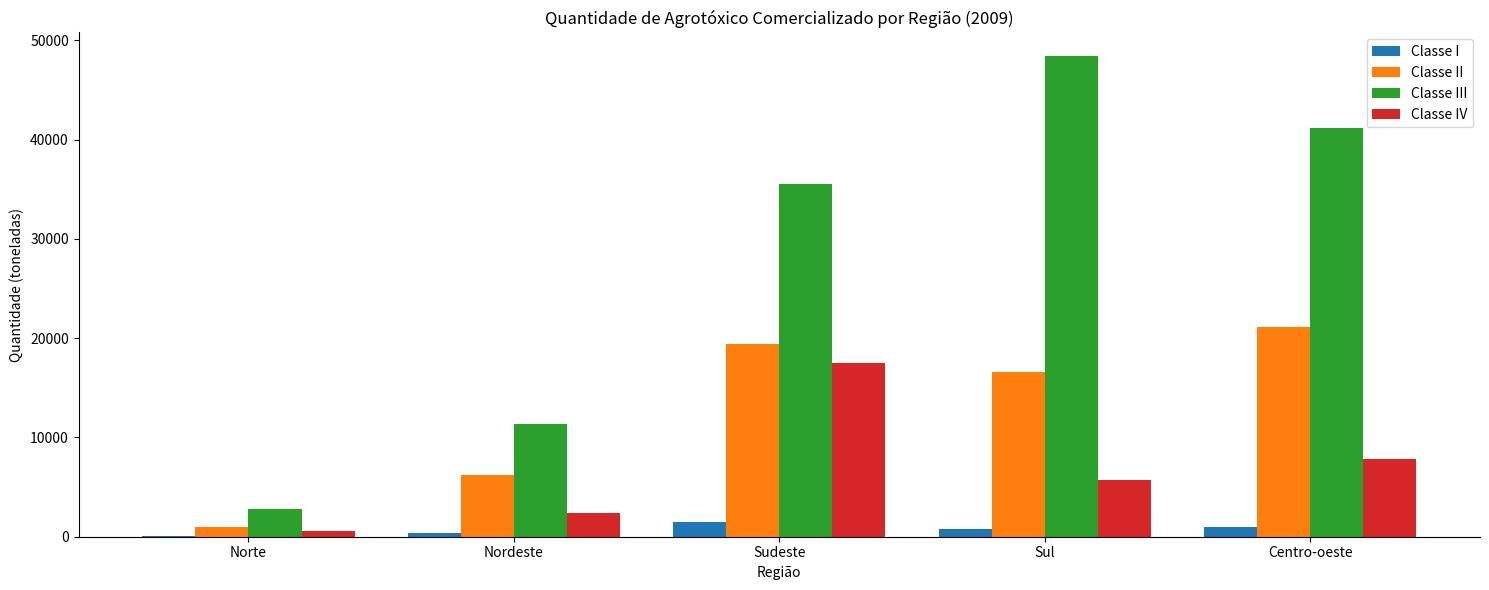

Reading left to right, list all the values displayed in this chart.

Classe I: 36.4	397.9	1520.3	767.1	981.9
Classe II: 953.9	6197.4	19457.6	16541.4	21091.1
Classe III: 2799.9	11391.9	35519.0	48371.4	41190.9
Classe IV: 576.8	2408.6	17510.1	5715.6	7839.1